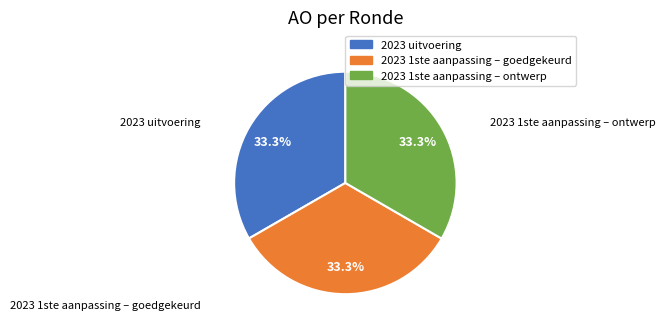

True or false: 2023 1ste aanpassing – ontwerp accounts for 26% of the total.

False